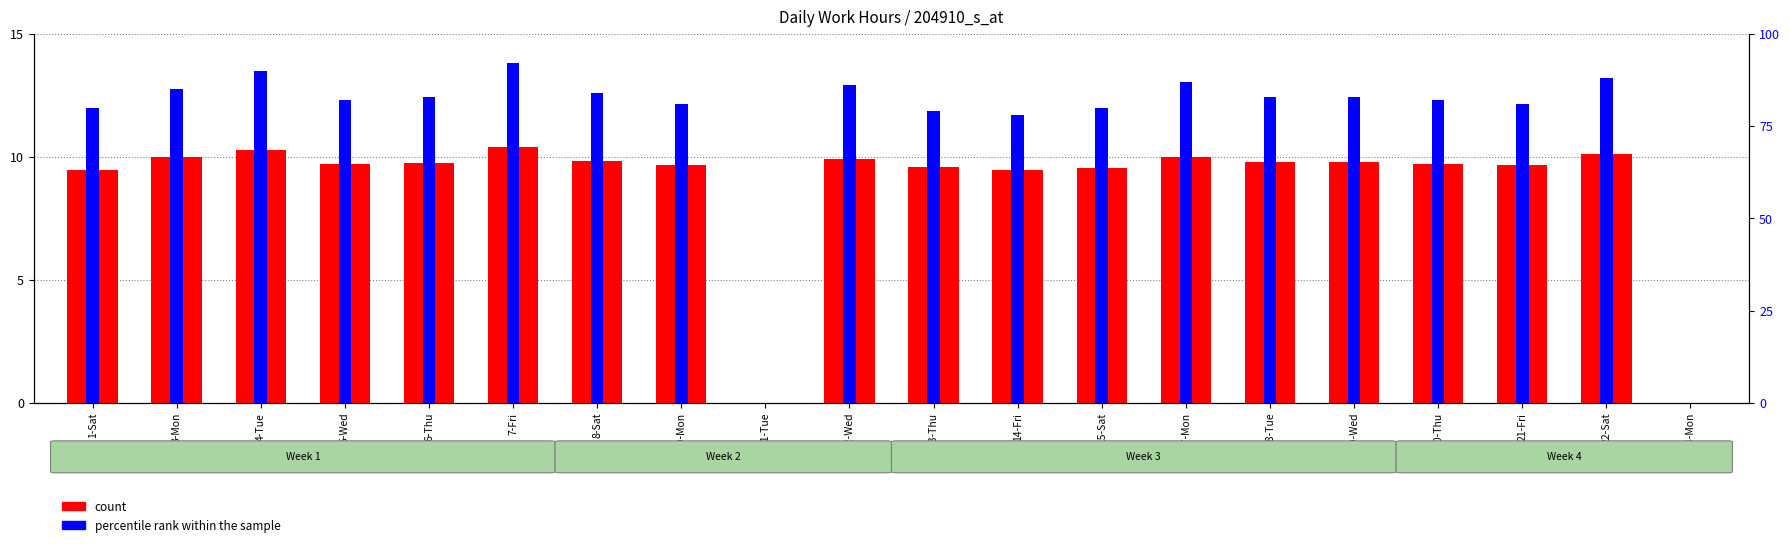

List the series in order of their overall mean, highest first.

percentile rank within the sample, count